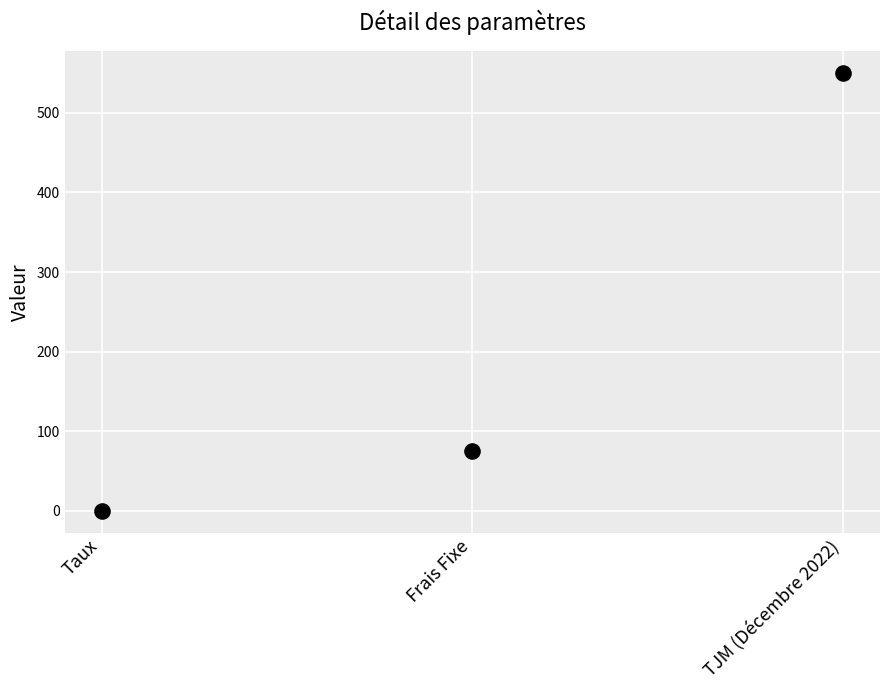

What is the average Y value?

208.4